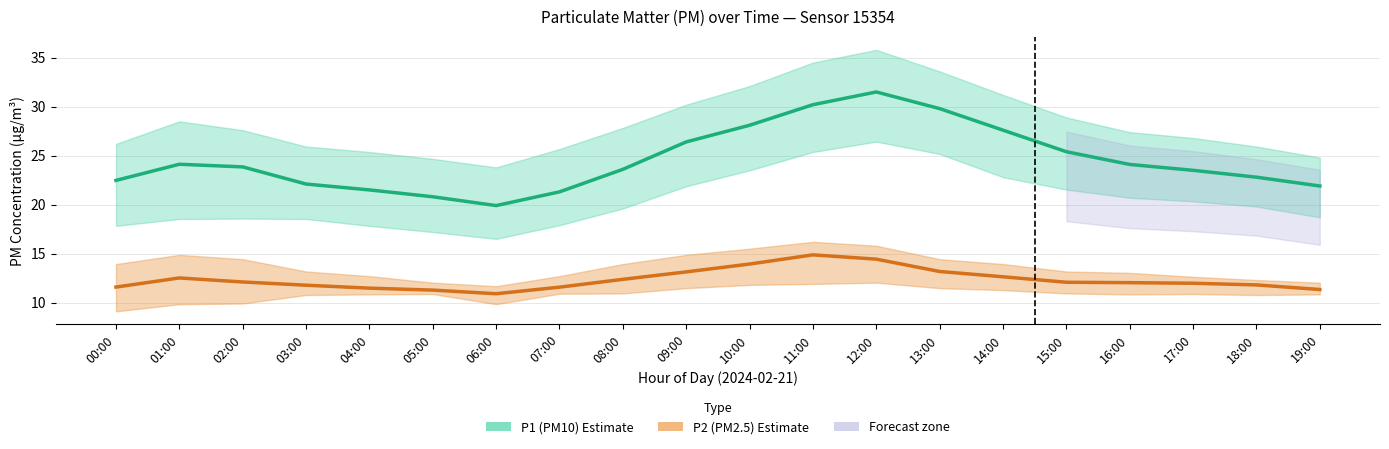

What is the minimum value for P2 (PM2.5) Estimate?

10.9